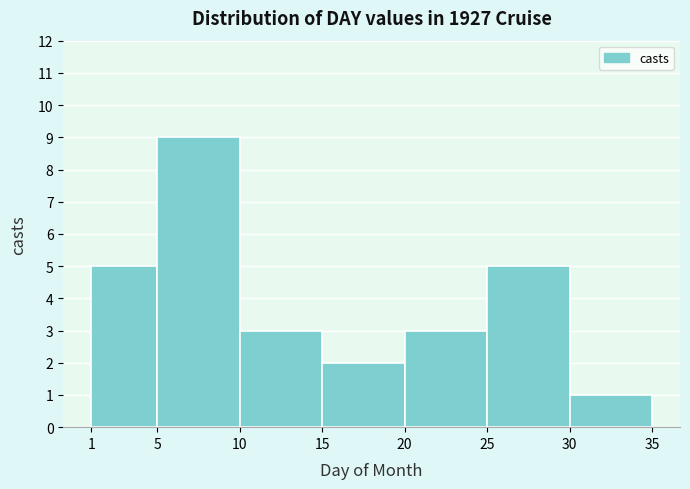

Which range on the x-axis has the tallest bar?

5 to 10